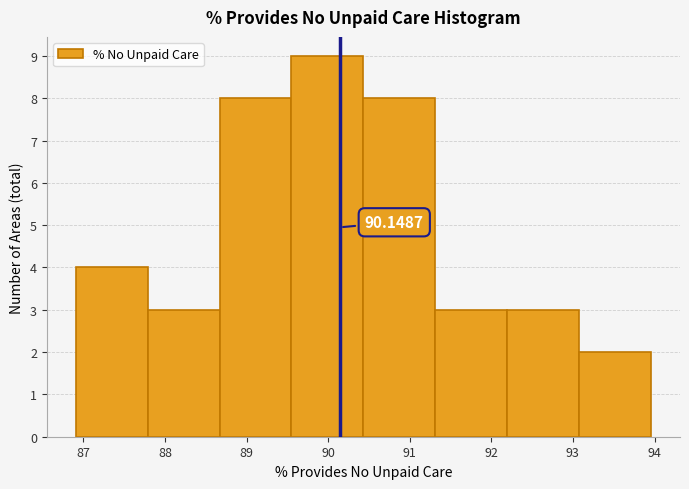

Which range on the x-axis has the tallest bar?

89.6 to 90.4